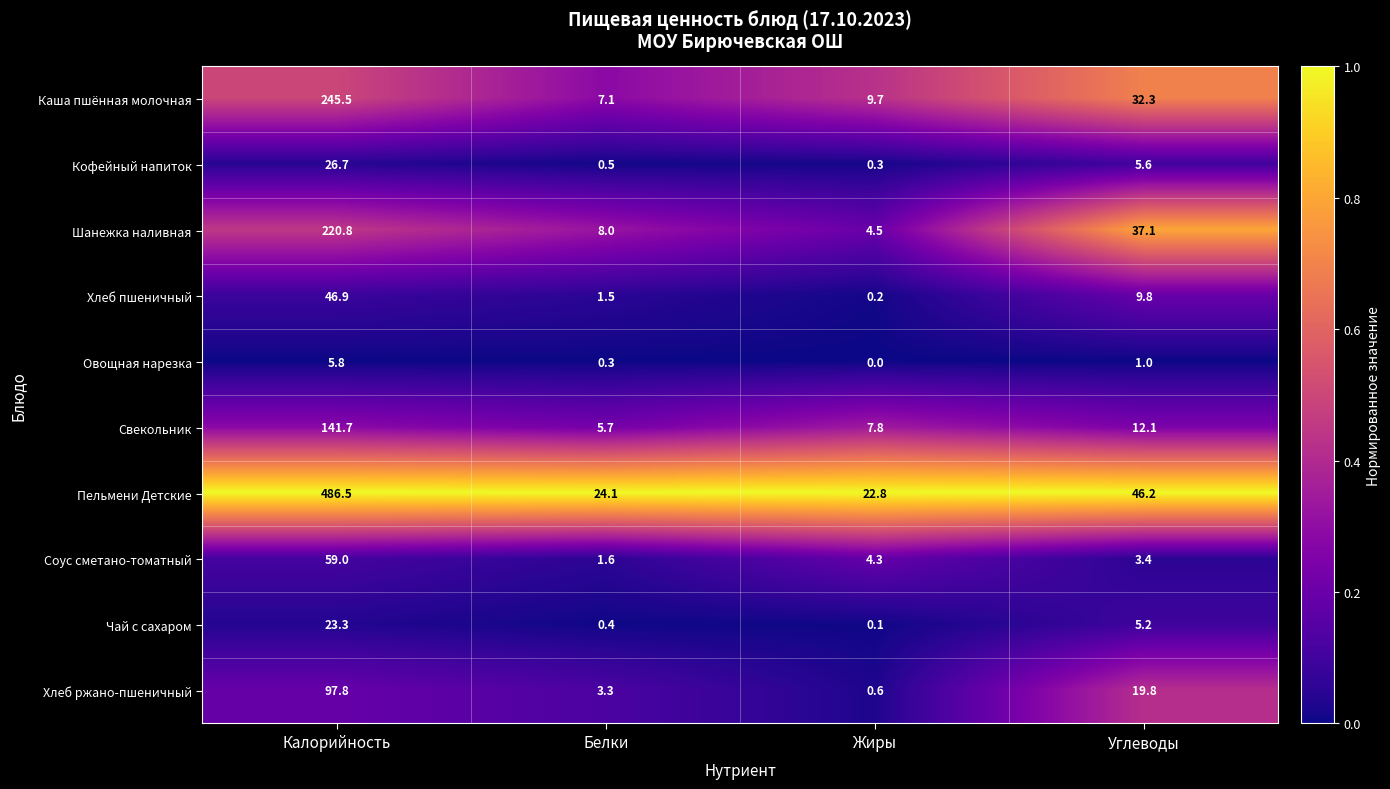

List the series in order of their peak value, lowest first.

Овощная нарезка, Чай с сахаром, Кофейный напиток, Хлеб пшеничный, Соус сметано-томатный, Хлеб ржано-пшеничный, Свекольник, Шанежка наливная, Каша пшённая молочная, Пельмени Детские